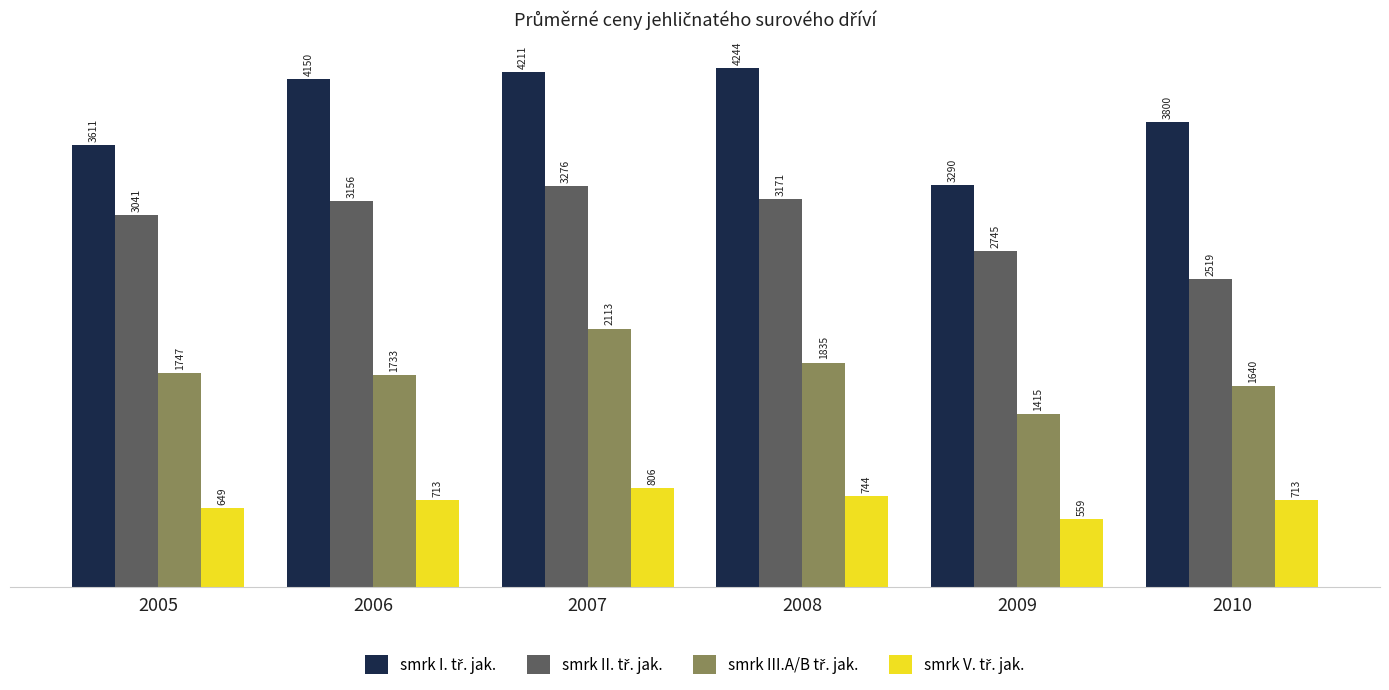

At which category is the sum across all series the highest?

2007